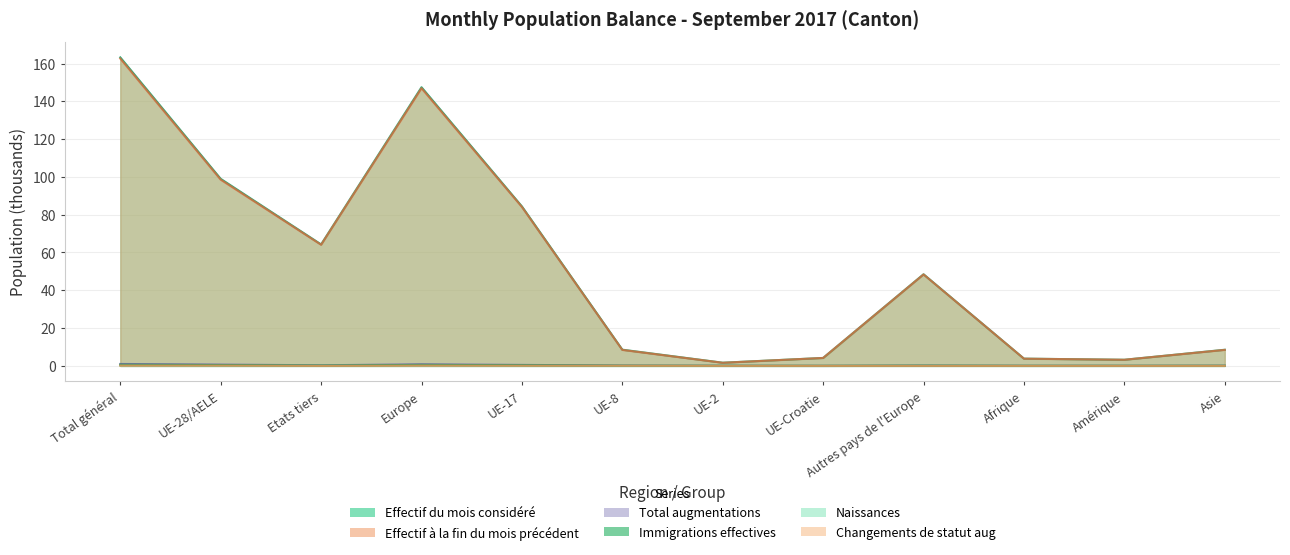

True or false: Total augmentations and Effectif à la fin du mois précédent cross at least once.

False